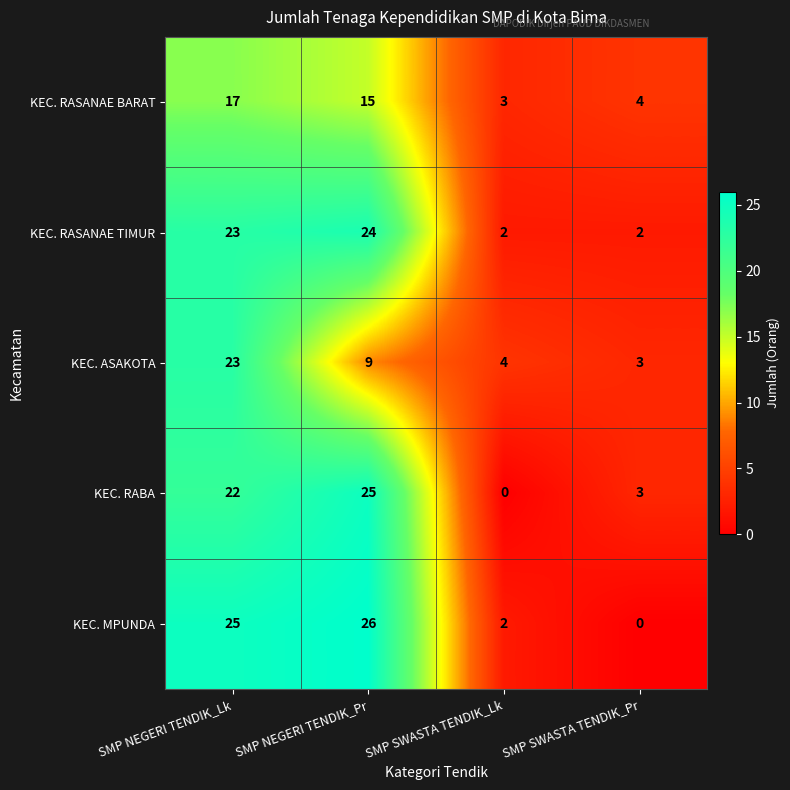

Rank the categories by KEC. MPUNDA value from highest to lowest.

SMP NEGERI TENDIK_Pr, SMP NEGERI TENDIK_Lk, SMP SWASTA TENDIK_Lk, SMP SWASTA TENDIK_Pr